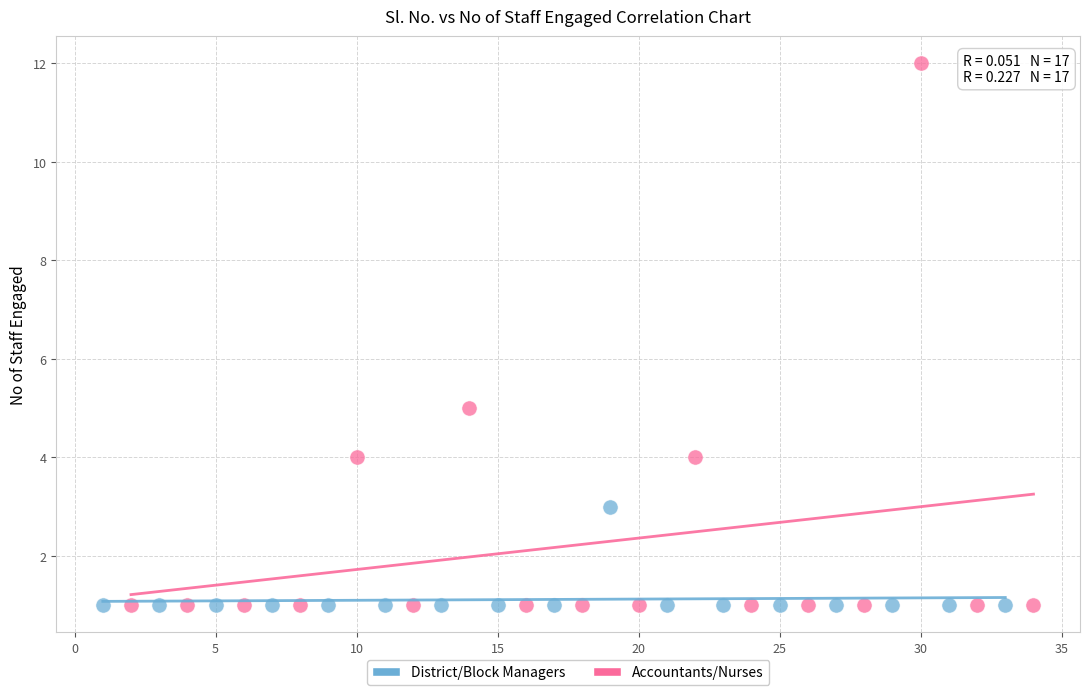

Which series reaches the maximum Y coordinate?

Accountants/Nurses